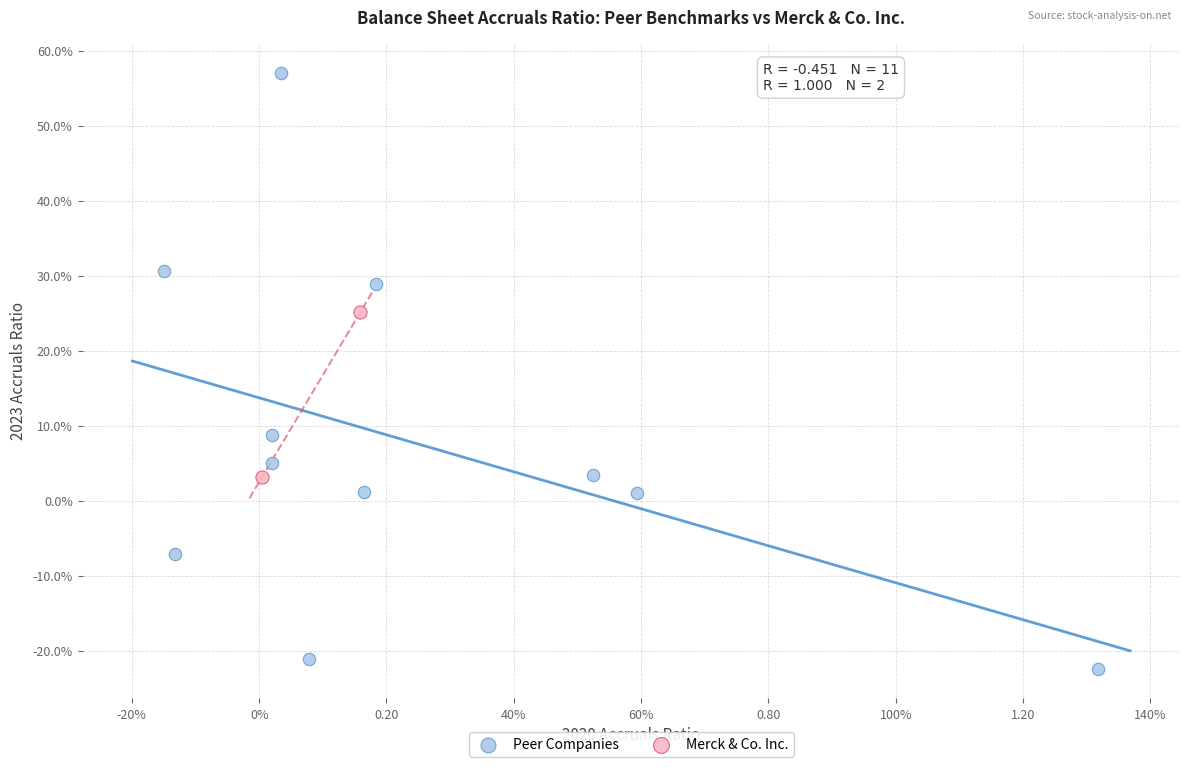

What are all the series names shown in the legend?

Peer Companies, Merck & Co. Inc.